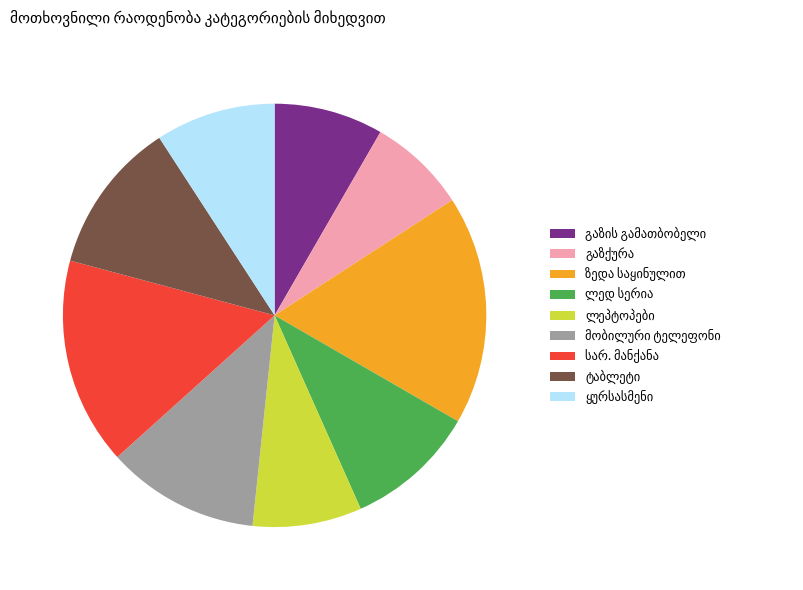

Count the number of slices in the pie.

9